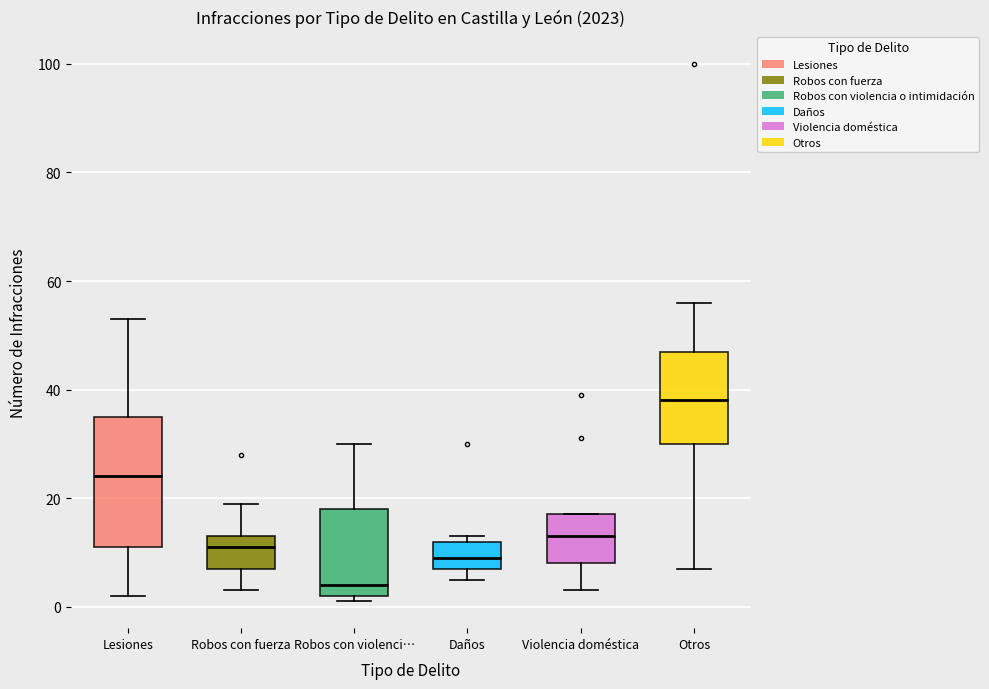

Which box's median line is the highest?

Otros